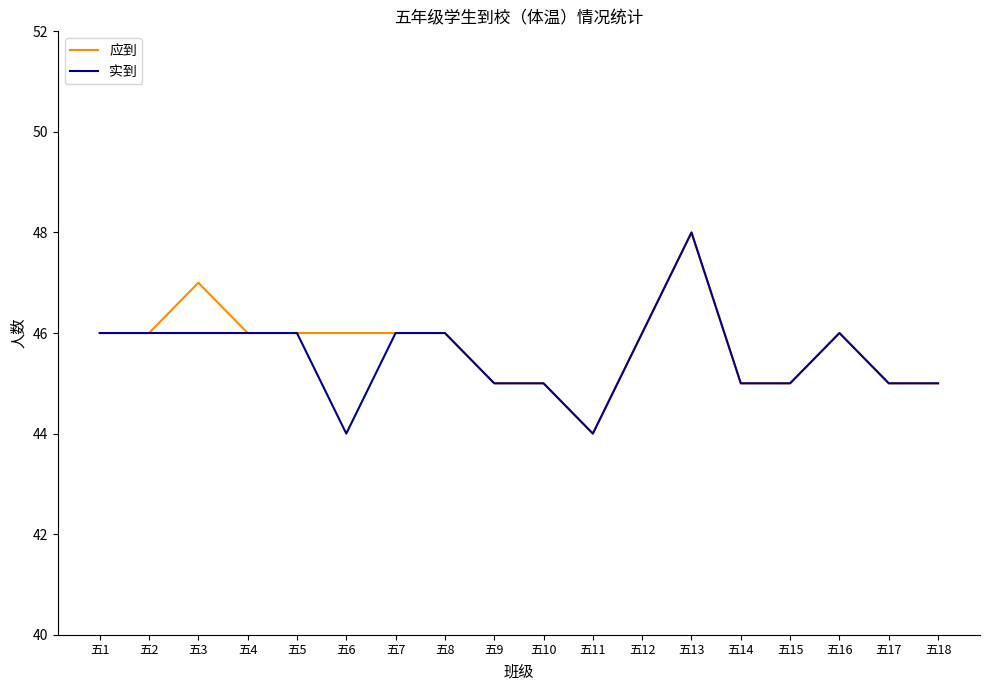

Is it true that 应到 equals 23 at 五4?

False